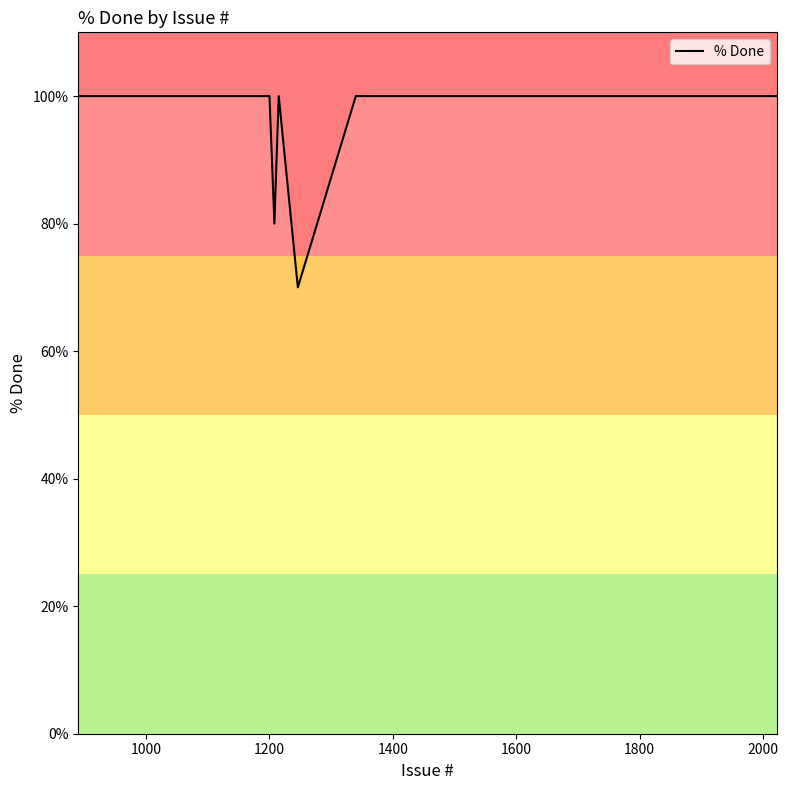

What is the difference between the maximum and minimum values?

30